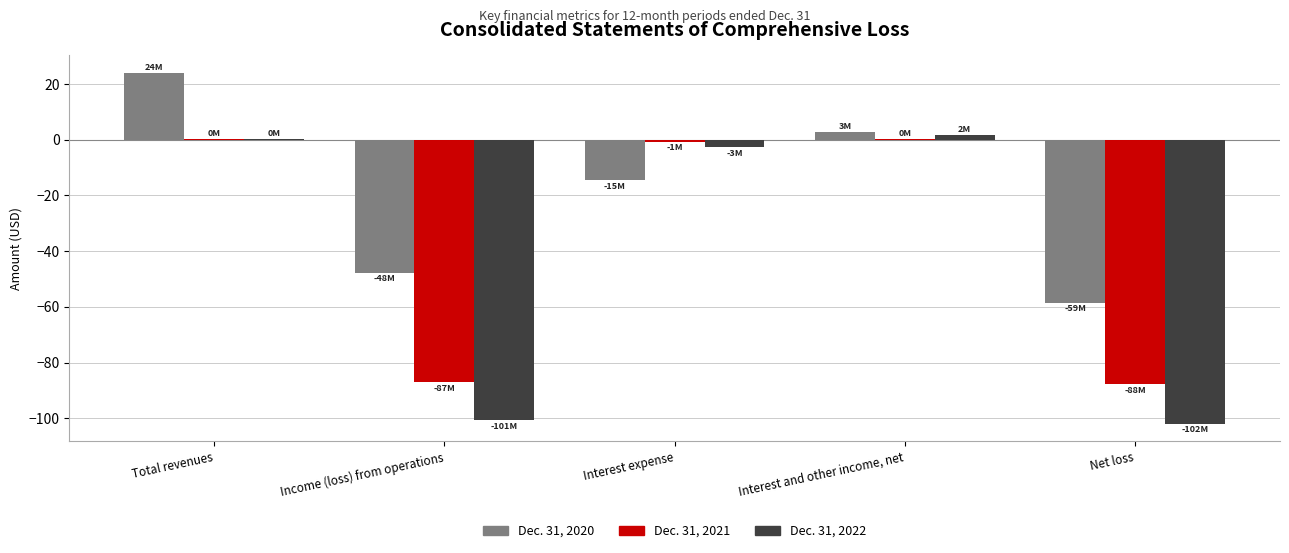

Are the bars horizontal?

No